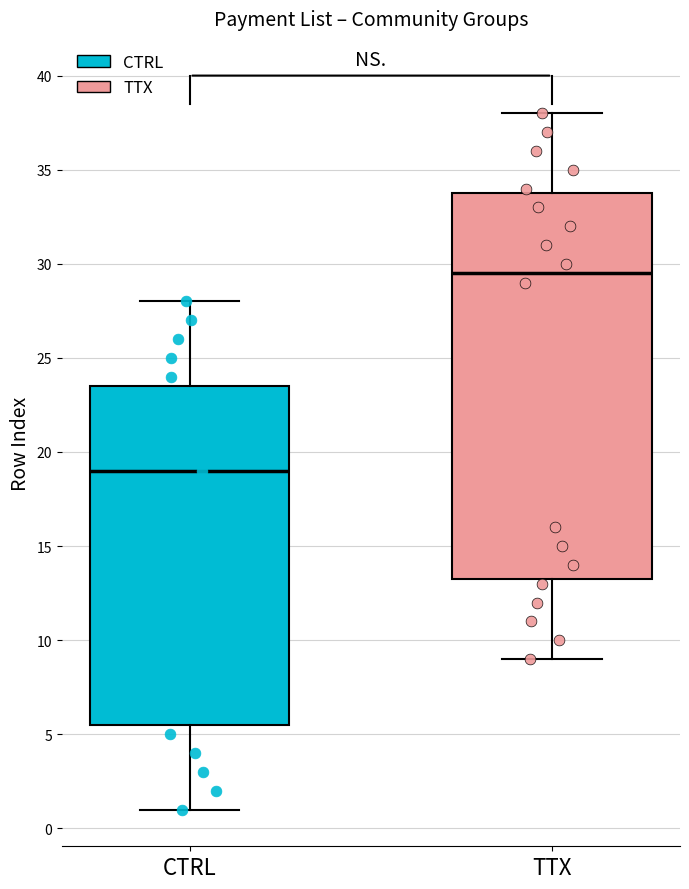

Reading left to right, transcribe this box plot: for each box, give where its median line is, the range the box spans, and where its two whiskers end, as read against the y-axis. The values are not printed on the chart, so give them approximately, as read against the axis.

CTRL: median 19.0, box 5.5 to 23.5, whiskers 1.0 to 28.0
TTX: median 29.5, box 13.5 to 34.0, whiskers 9.0 to 38.0